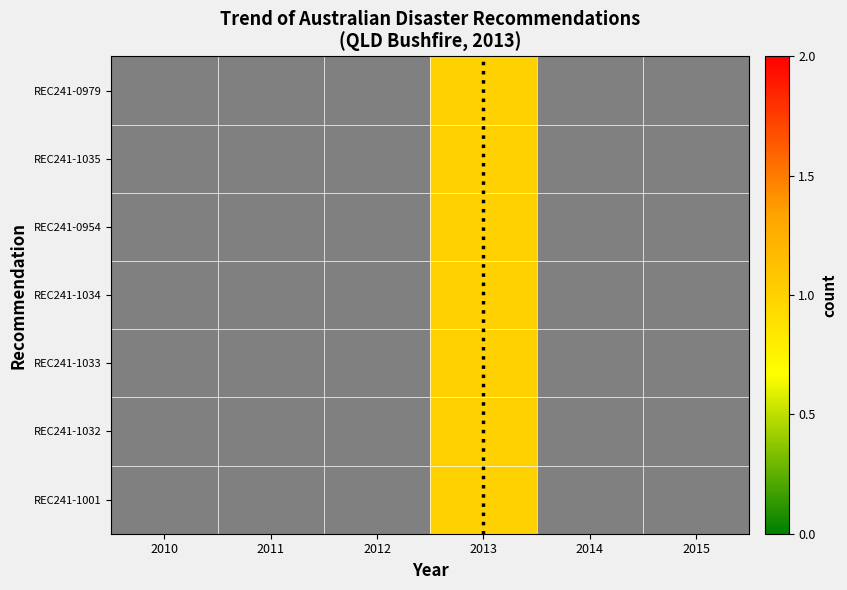

Between 2014 and 2013, which is larger?

2013